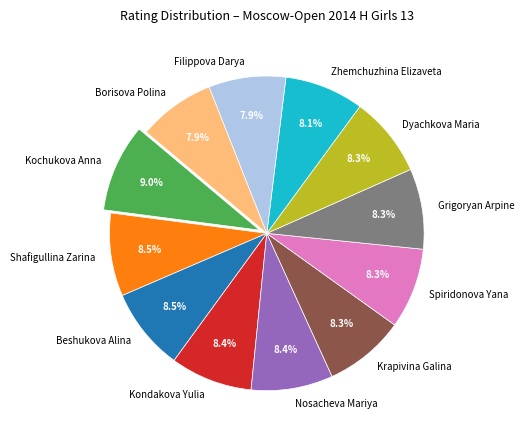

Which category has the biggest portion of the pie?

Kochukova Anna